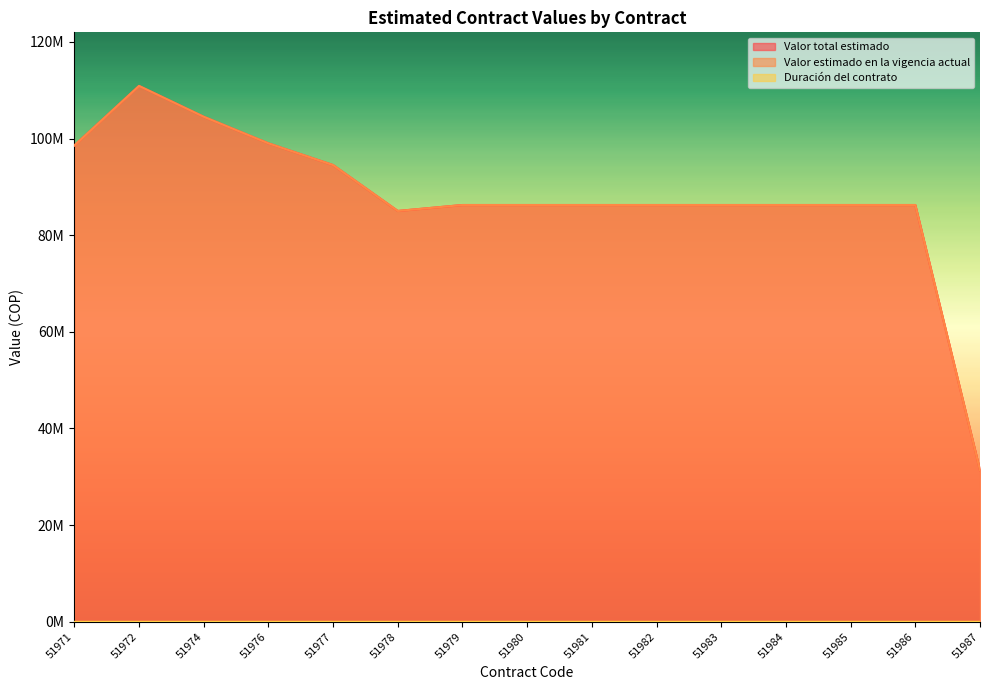

Rank the series by their maximum value, from highest to lowest.

Valor total estimado, Valor estimado en la vigencia actual, Duración del contrato